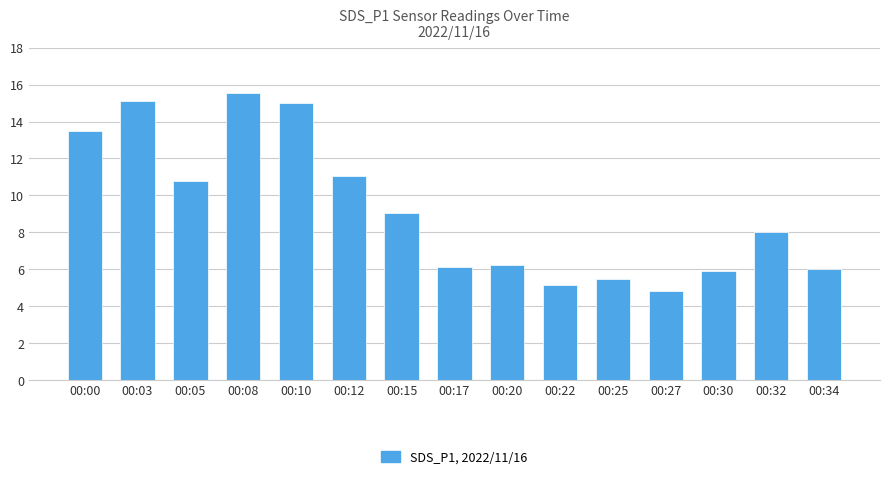

What is the maximum value shown in the chart?

15.5